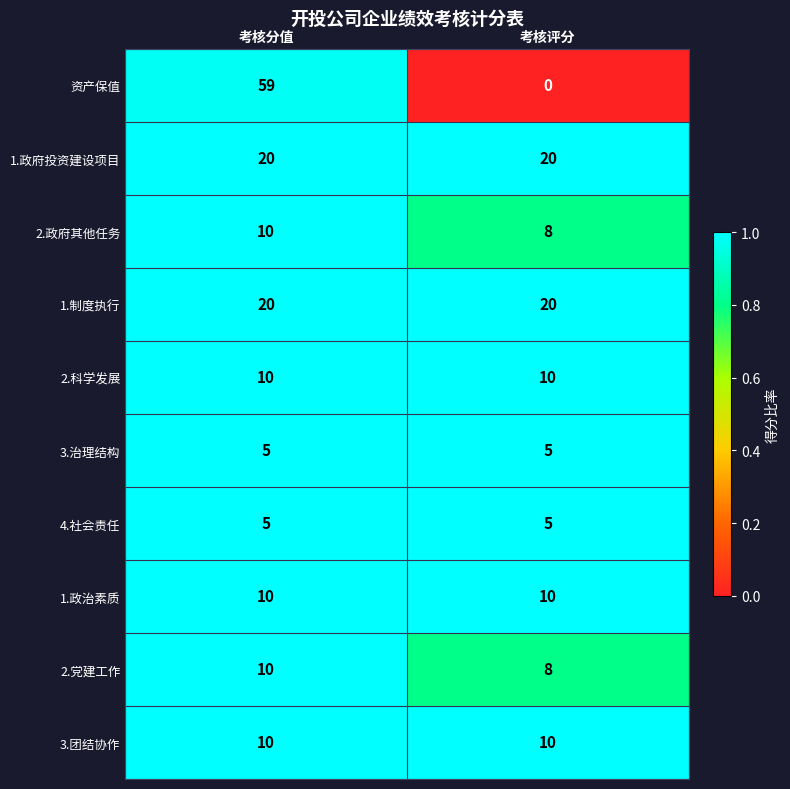

At which category does the chart reach its peak across all series?

考核分值